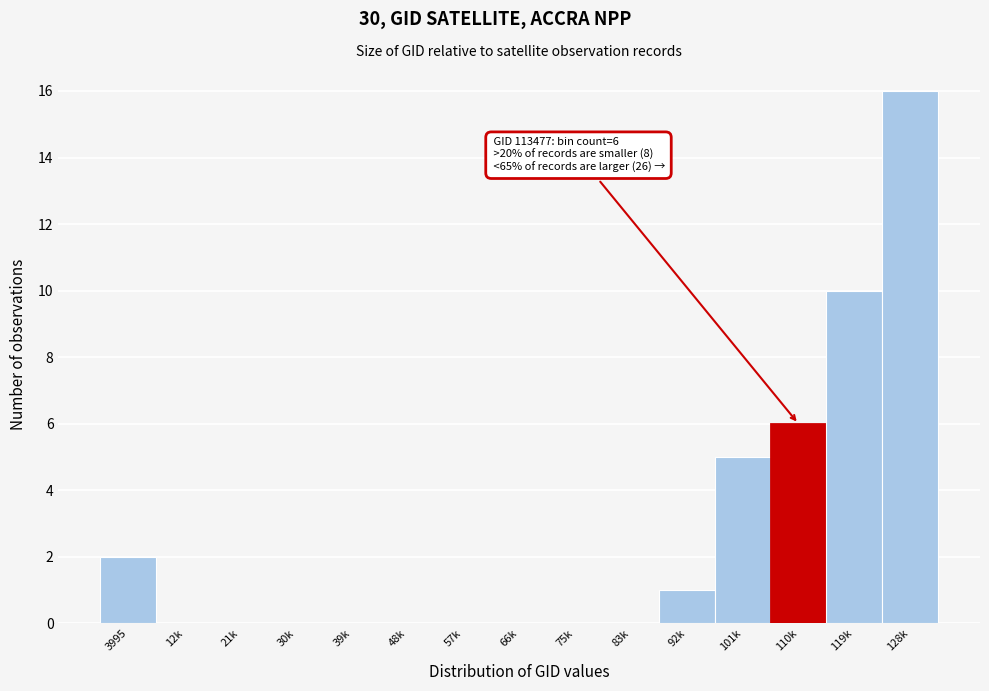

Reading left to right, list all the values displayed in this chart.

3995=2	12k=0	21k=0	30k=0	39k=0	48k=0	57k=0	66k=0	75k=0	83k=0	92k=1	101k=5	110k=6	119k=10	128k=16